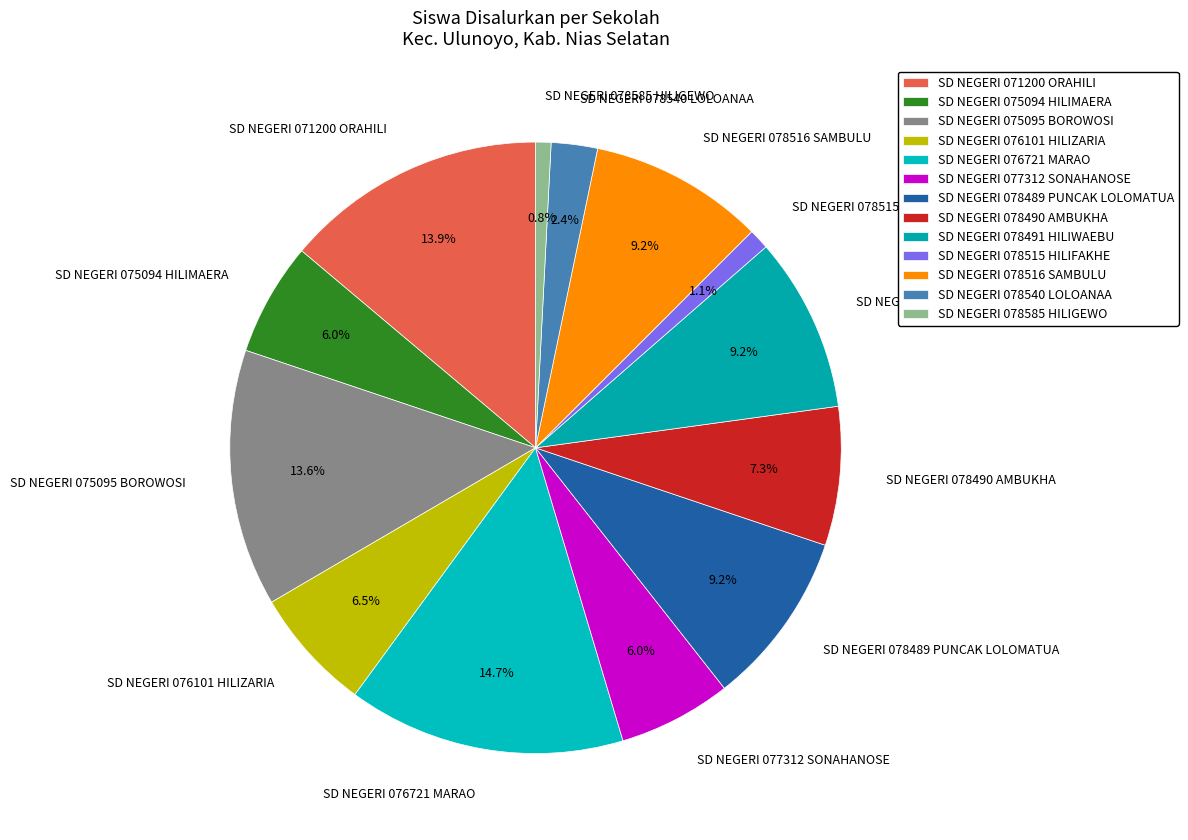

The SD NEGERI 078489 PUNCAK LOLOMATUA slice represents 19% of the pie. True or false?

False